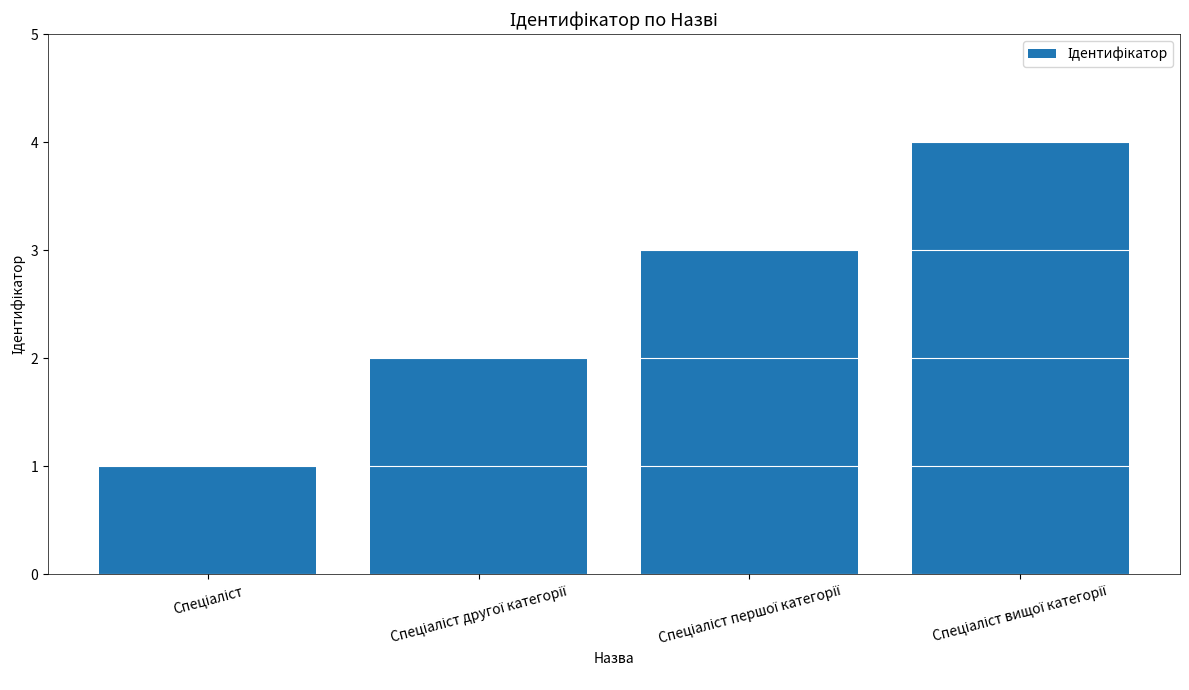

What is the maximum value shown in the chart?

4